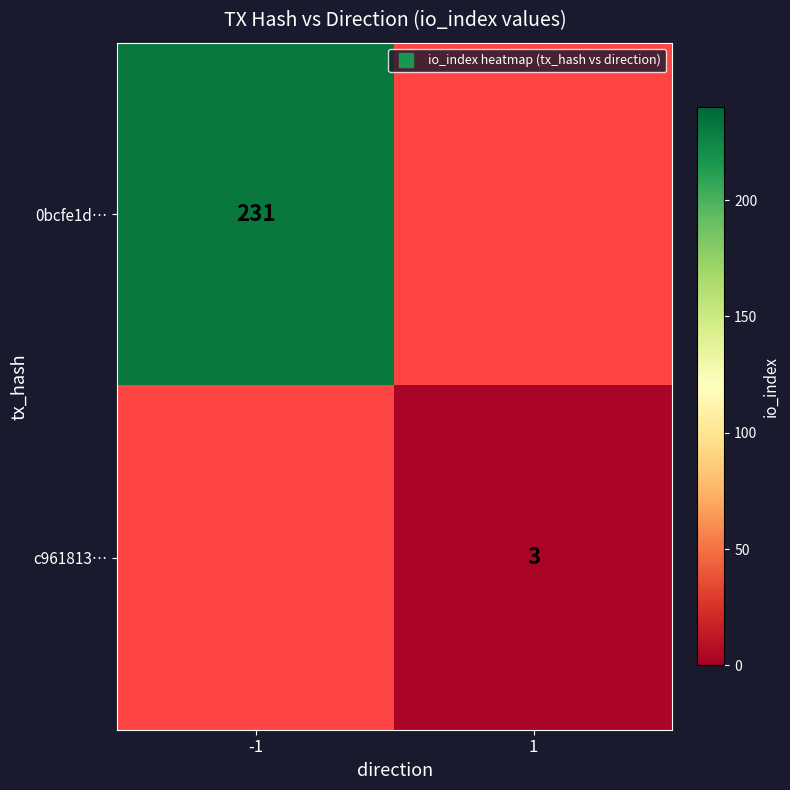

Rank the series at -1 from highest to lowest value.

0bcfe1d…, c961813…